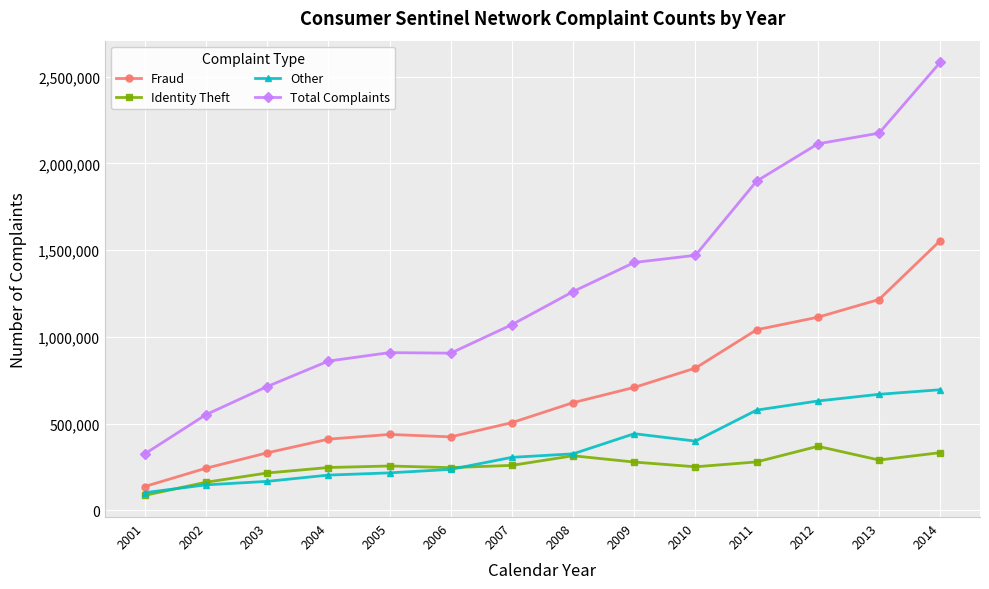

How many values in the Identity Theft series are below 259314?

7